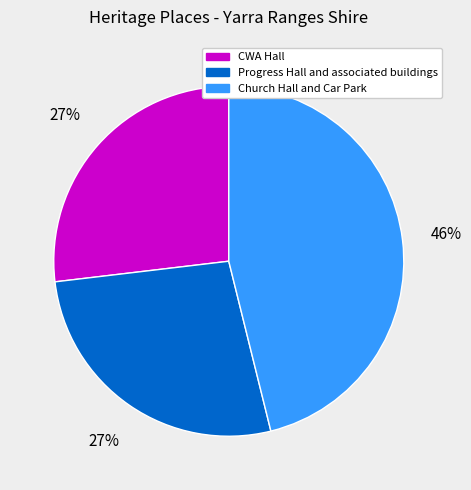

Which category has the biggest portion of the pie?

Church Hall and Car Park